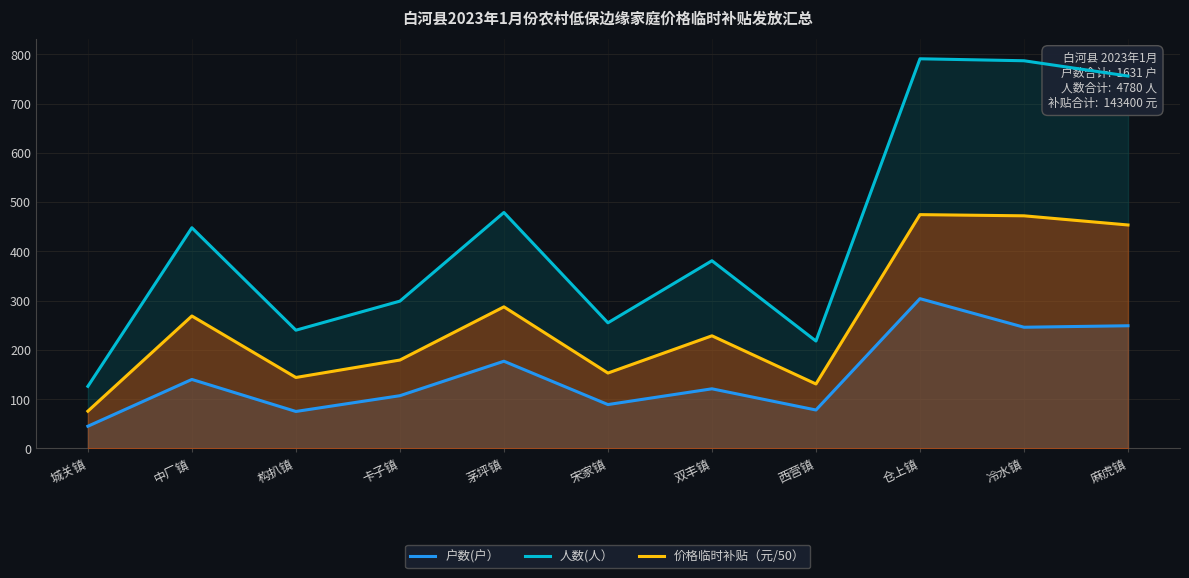

What is the label of the 11th point from the right?

城关镇